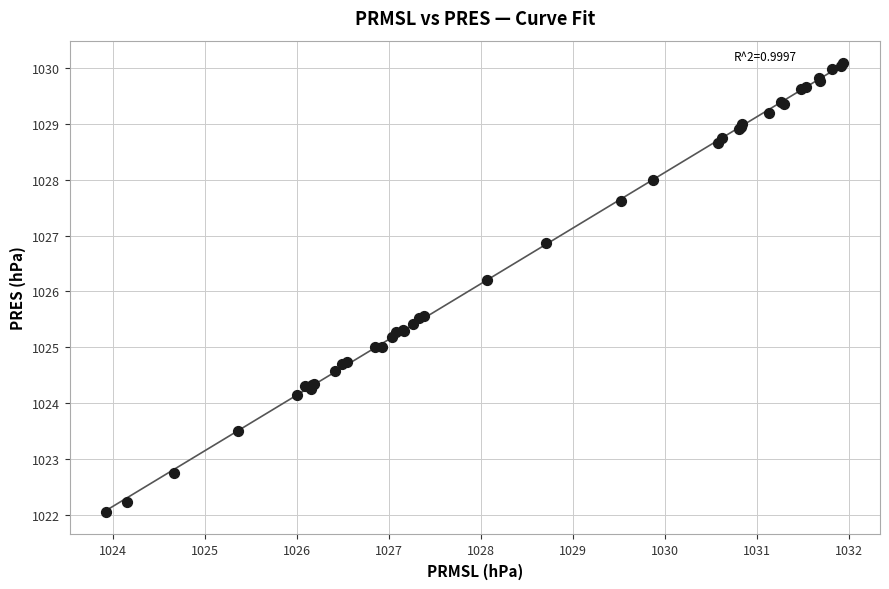

What Y value in the scatter plot is closest to 1026?

1026.2